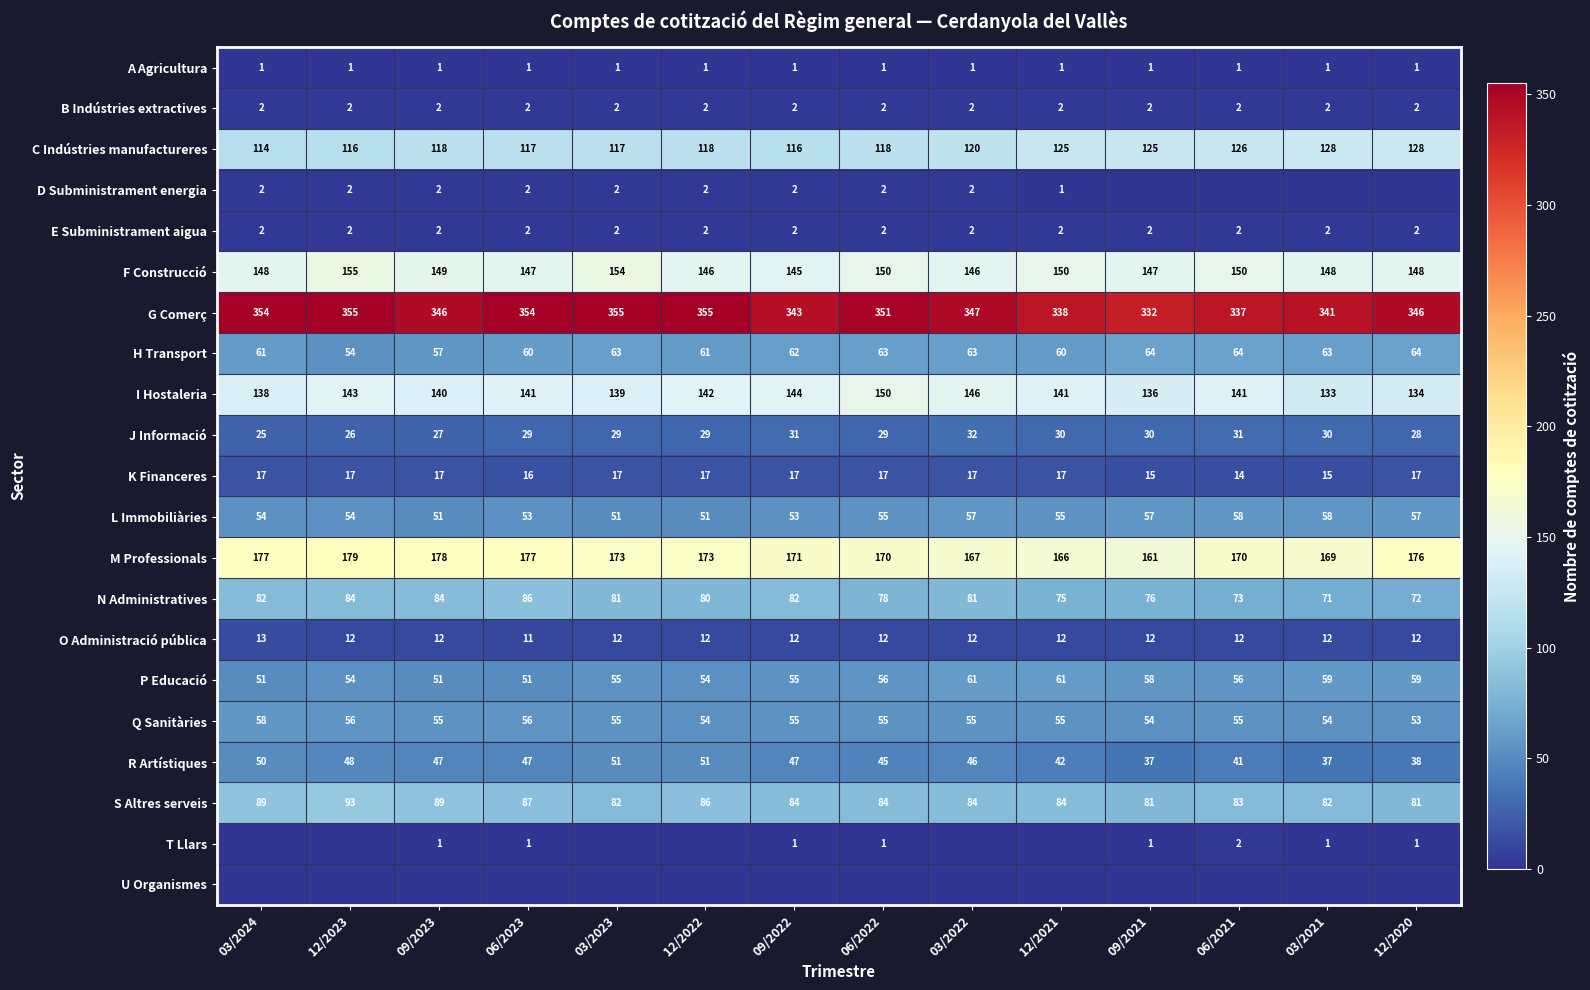

Which category has the lowest value across all series?

09/2021